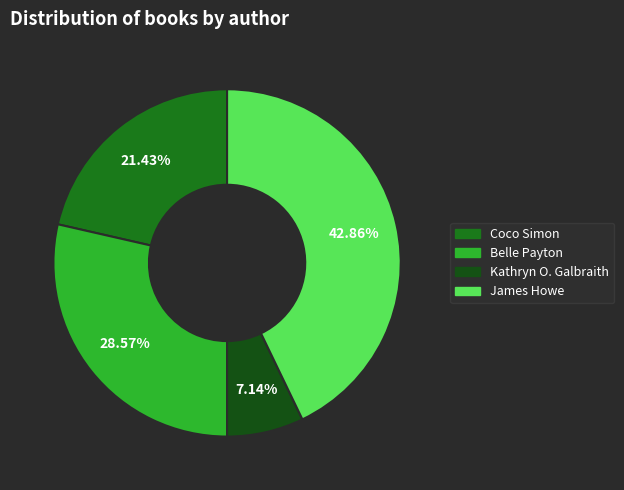

Does James Howe account for over 50% of the chart?

No